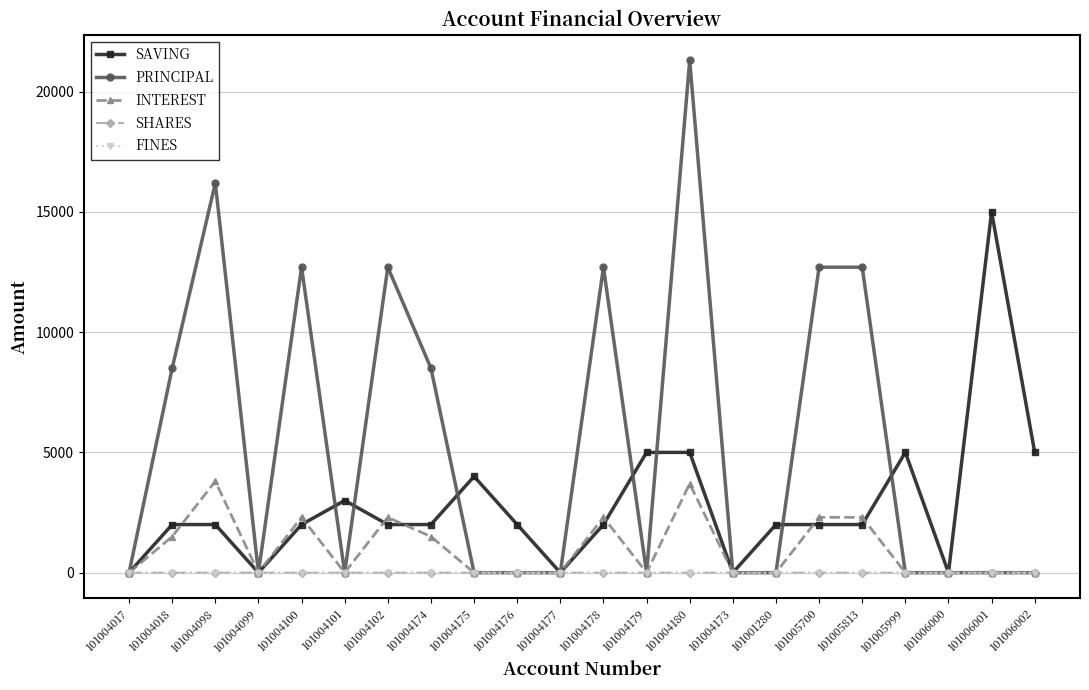

At how many categories does at least one series exceed 4300?

13